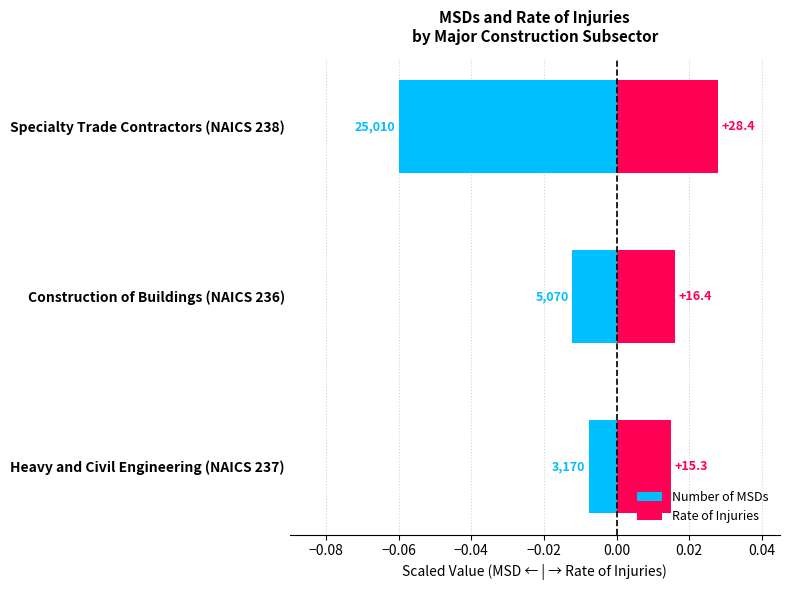

How many distinct data groups are displayed?

2